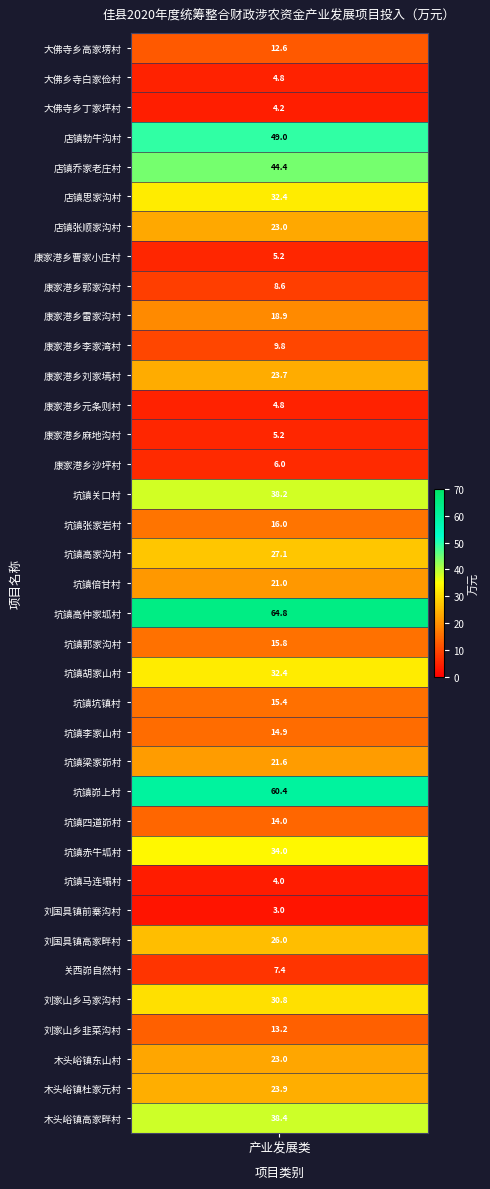

What is the difference between the second highest and second lowest values?

56.4